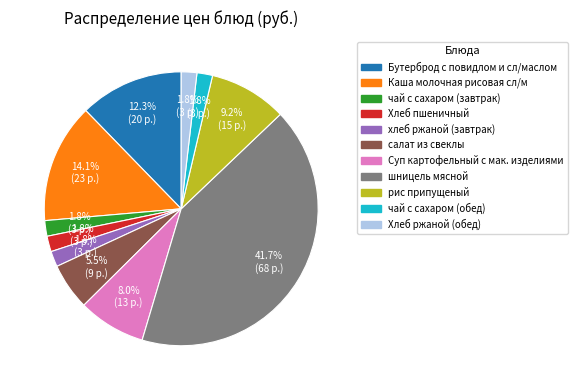

Is Суп картофельный с мак. изделиями the majority of the pie?

No